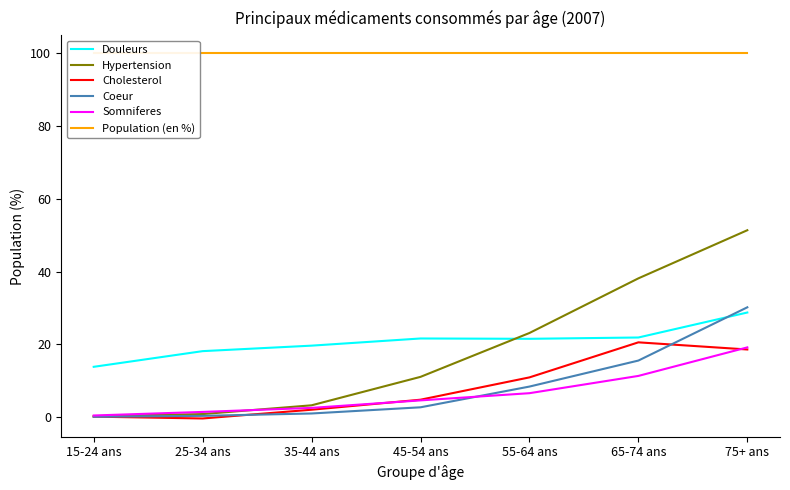

True or false: Somniferes has a value of 1.4 at 25-34 ans.

True